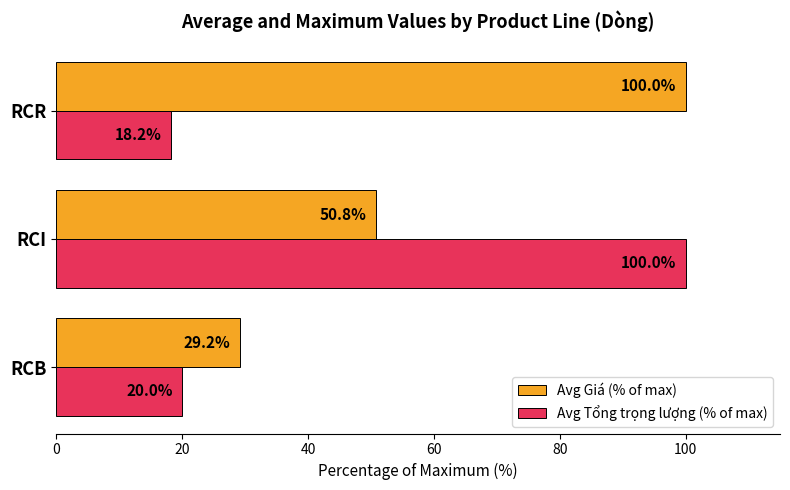

Which series has the largest total across all categories?

Avg Giá (% of max)